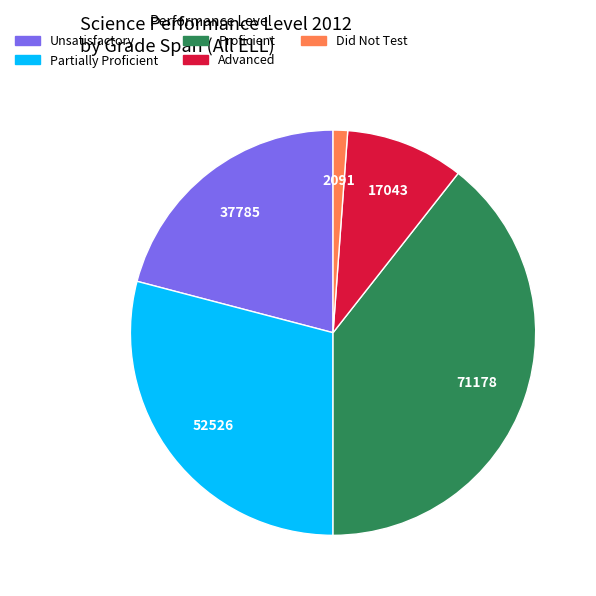

True or false: Proficient accounts for 39% of the total.

True